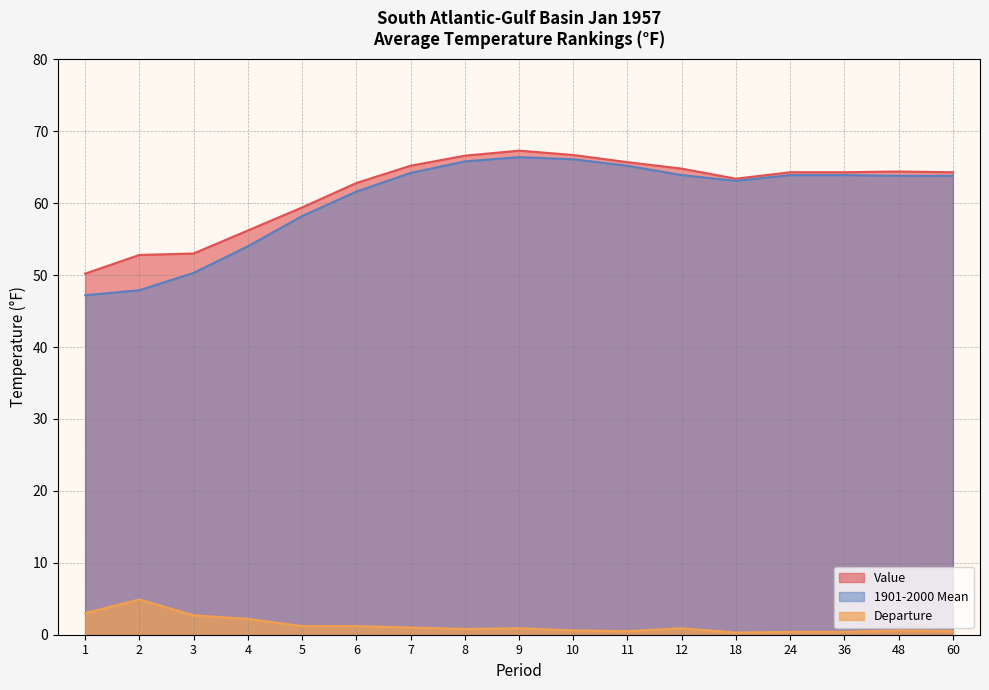

True or false: Departure has a value of 2.7 at 3.

True